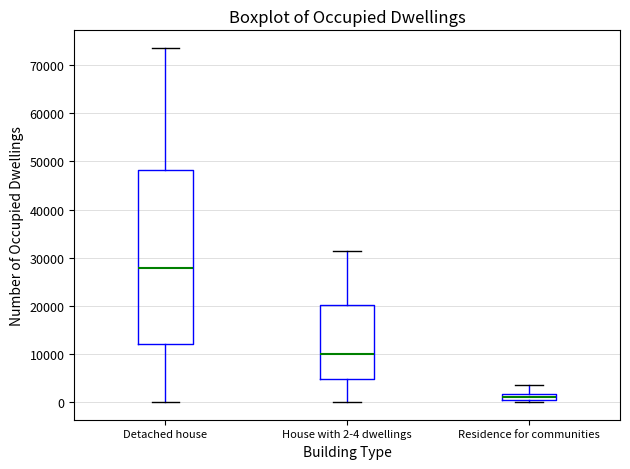

Where does the median line of the box for Residence for communities sit on the y-axis? The values are not printed on the chart, so give them approximately, as read against the axis.

1000